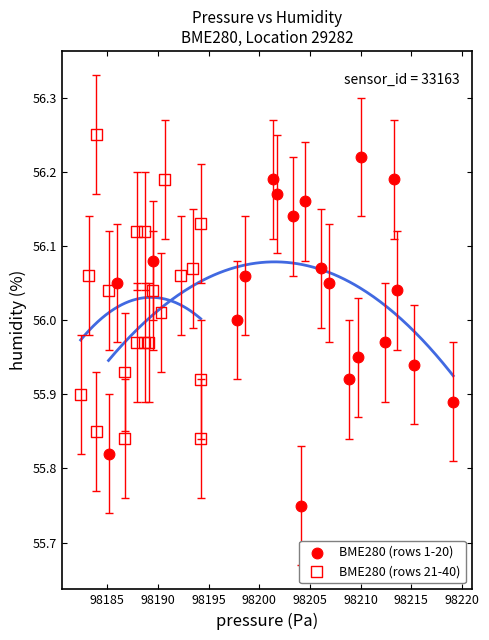

Which series has the largest Y range (max minus min)?

BME280 (rows 1-20)